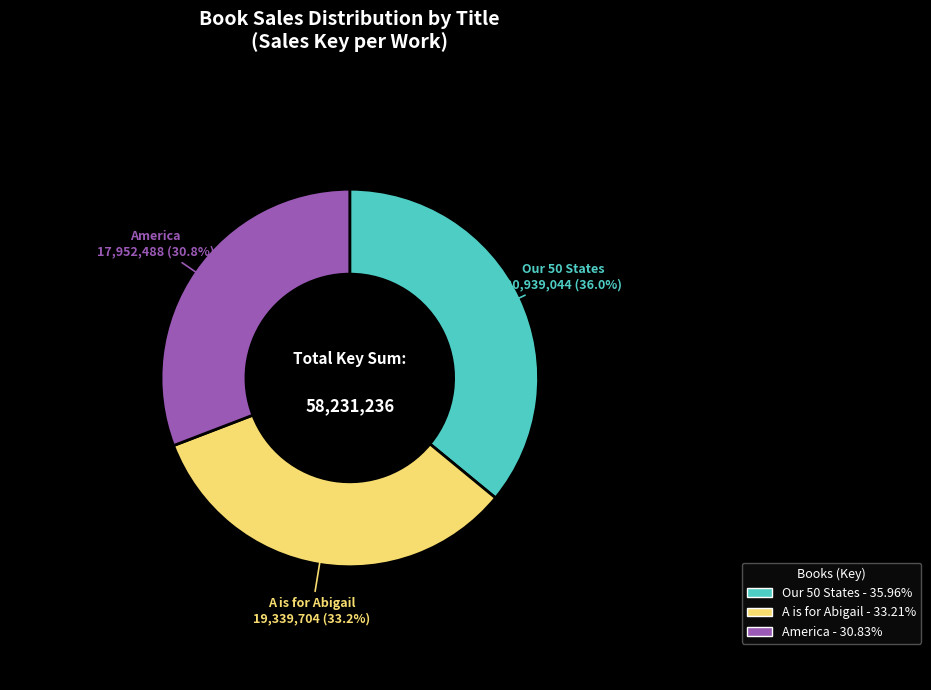

Is there any slice that represents more than half of the pie?

No